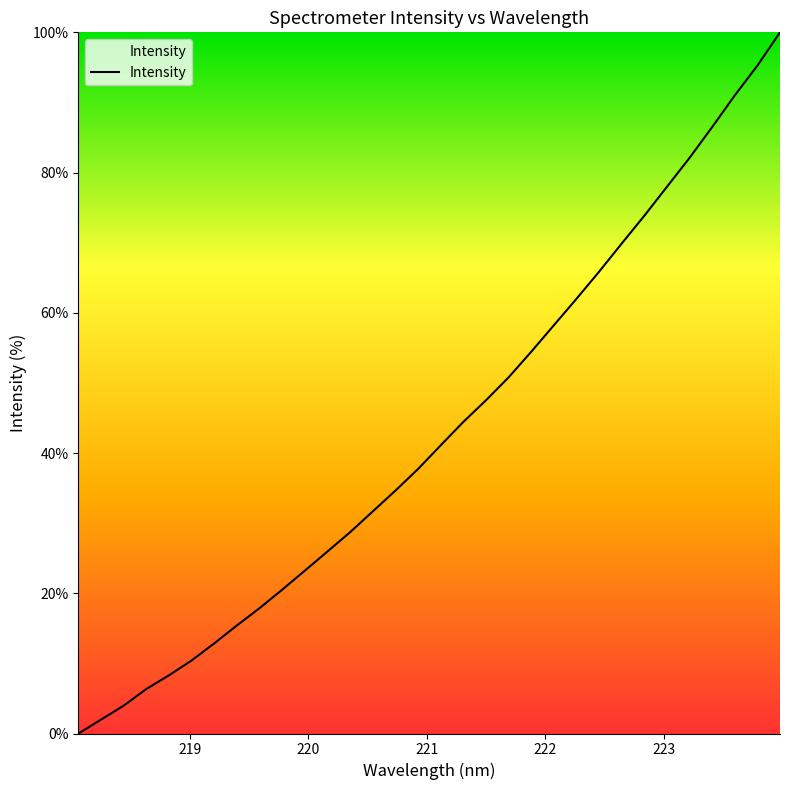

How many lines are shown in the chart?

1